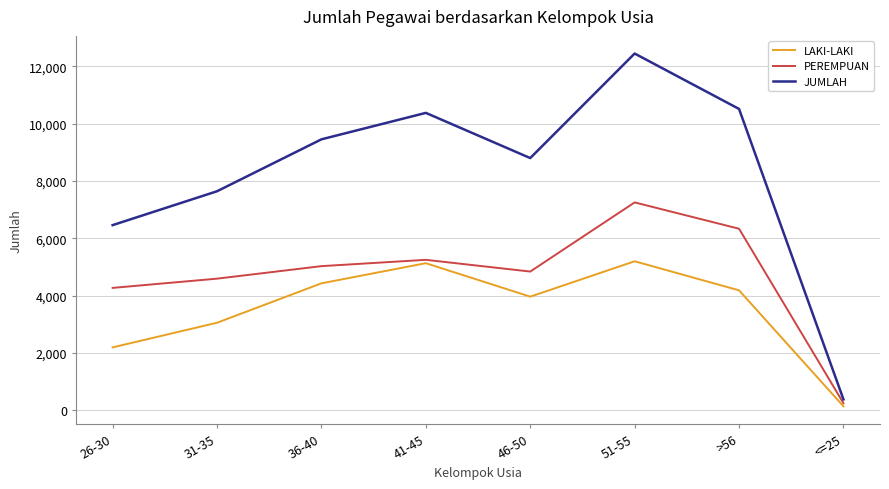

Is the value of JUMLAH at 36-40 greater than the value of PEREMPUAN at <=25?

Yes